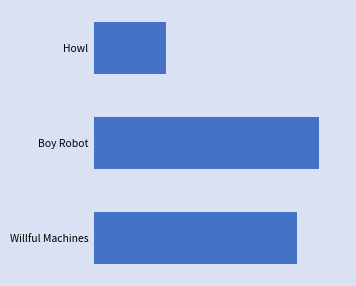

Does the chart contain any negative values?

No